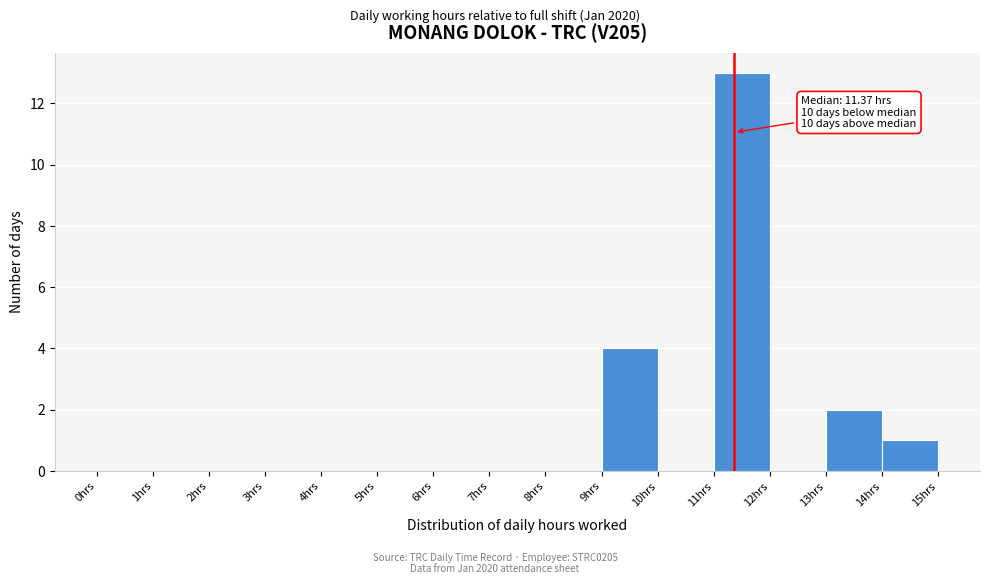

Over which range of the x-axis is the bar tallest?

11 to 12